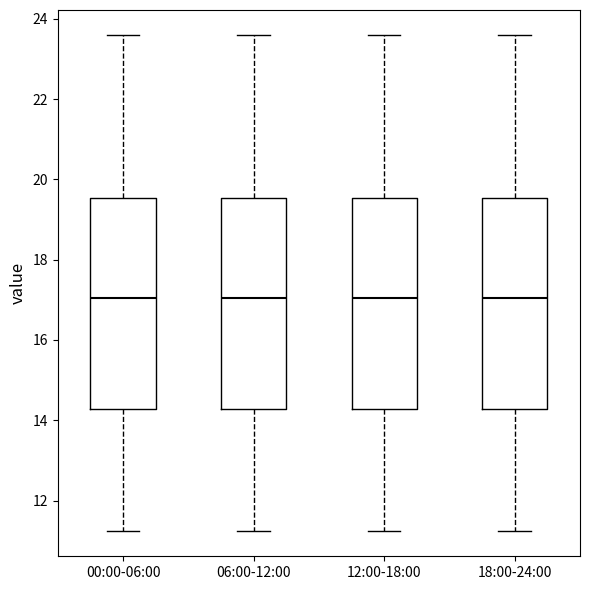

Reading left to right, transcribe this box plot: for each box, give where its median line is, the range the box spans, and where its two whiskers end, as read against the y-axis. The values are not printed on the chart, so give them approximately, as read against the axis.

00:00-06:00: median 17.0, box 14.2 to 19.6, whiskers 11.2 to 23.6
06:00-12:00: median 17.0, box 14.2 to 19.6, whiskers 11.2 to 23.6
12:00-18:00: median 17.0, box 14.2 to 19.6, whiskers 11.2 to 23.6
18:00-24:00: median 17.0, box 14.2 to 19.6, whiskers 11.2 to 23.6